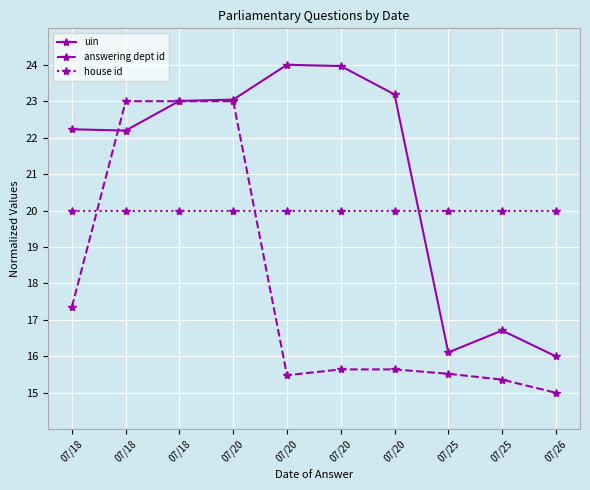

At which category is the sum across all series the highest?

07/20